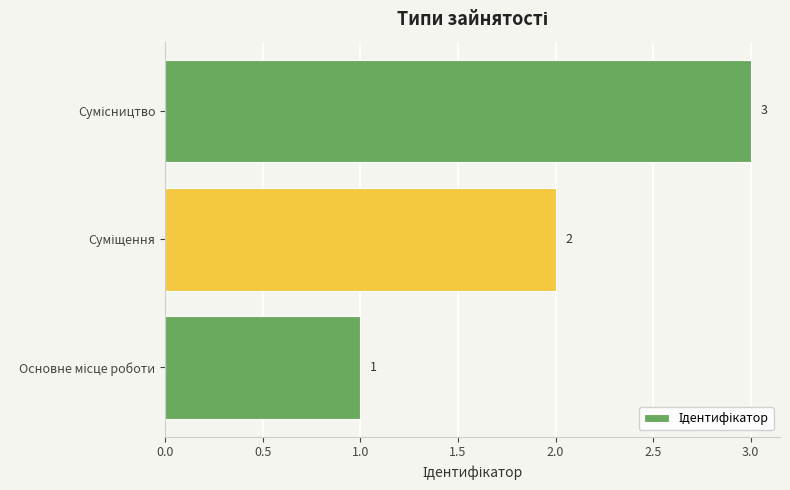

Count the values in the range 1 to 3.

3